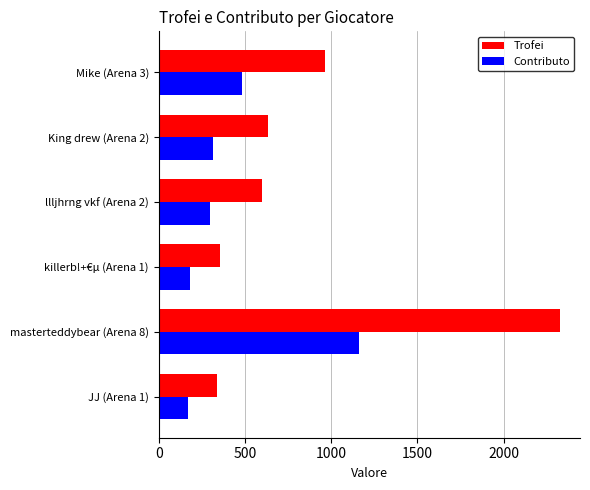

Which series has the largest range (max minus min)?

Trofei